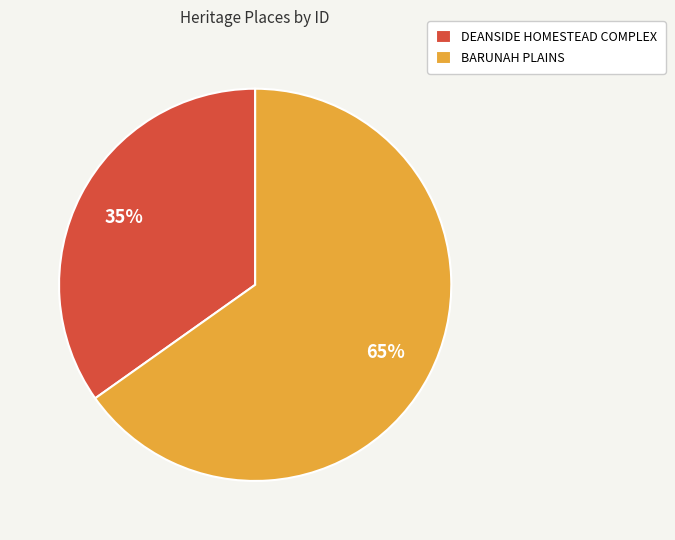

Count the number of slices in the pie.

2